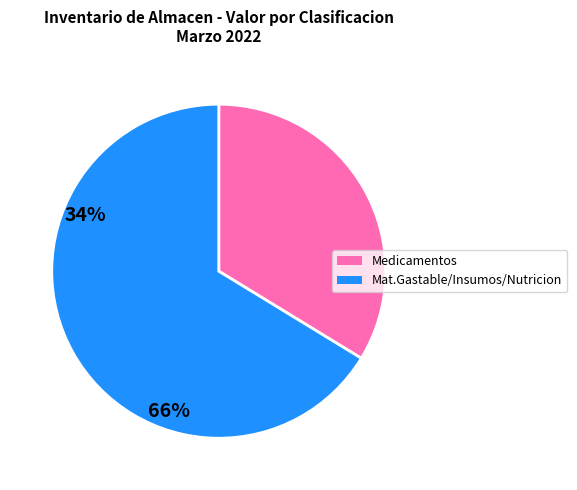

Does any single category account for the majority?

Yes